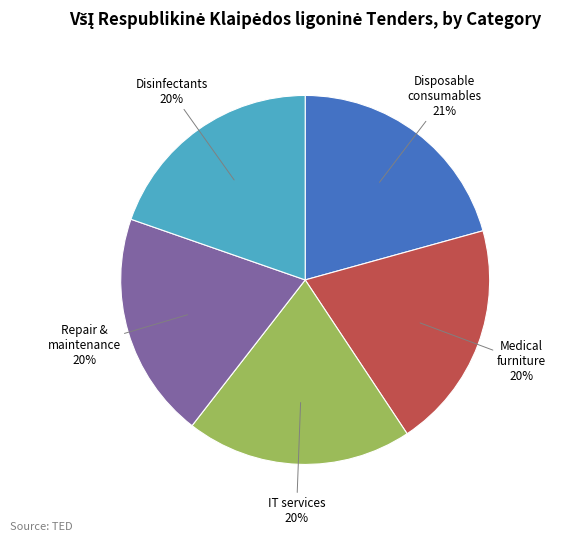

To the nearest percent, what percentage of the pie is Disposable consumables?

21%